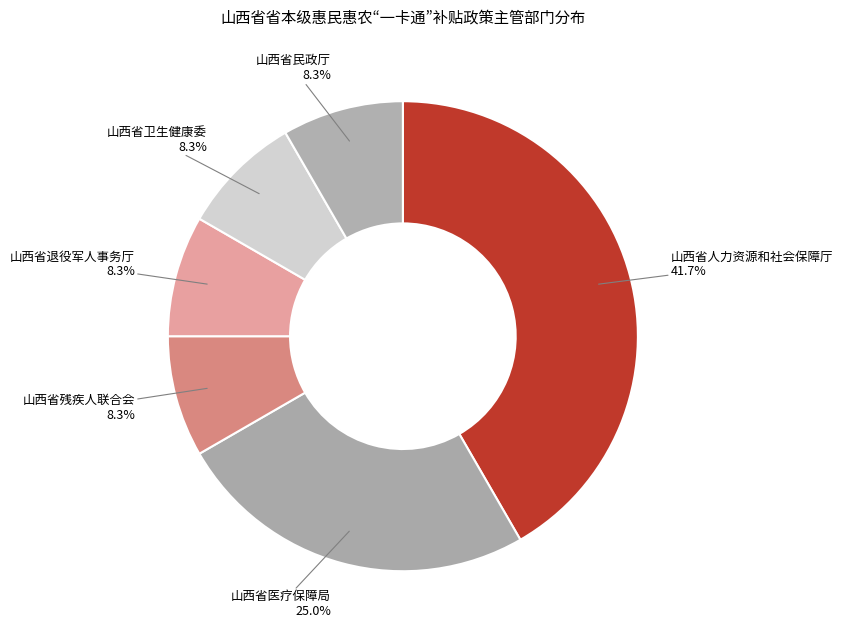

Which slice is the largest?

山西省人力资源和社会保障厅